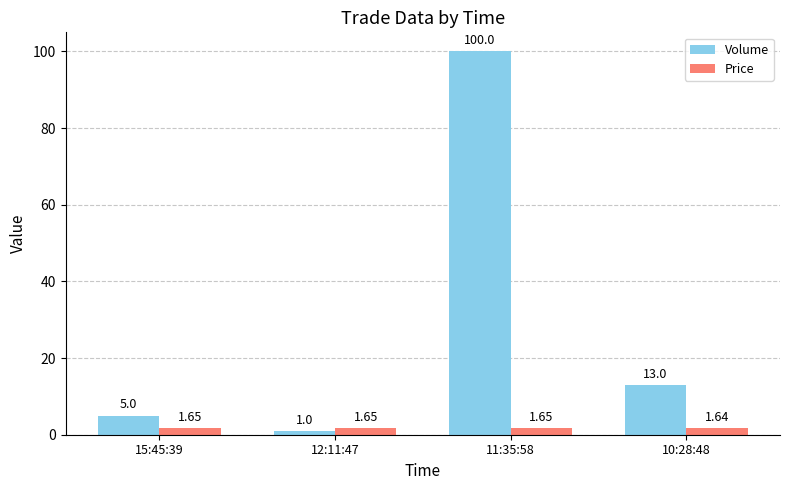

What are all the series names shown in the legend?

Volume, Price